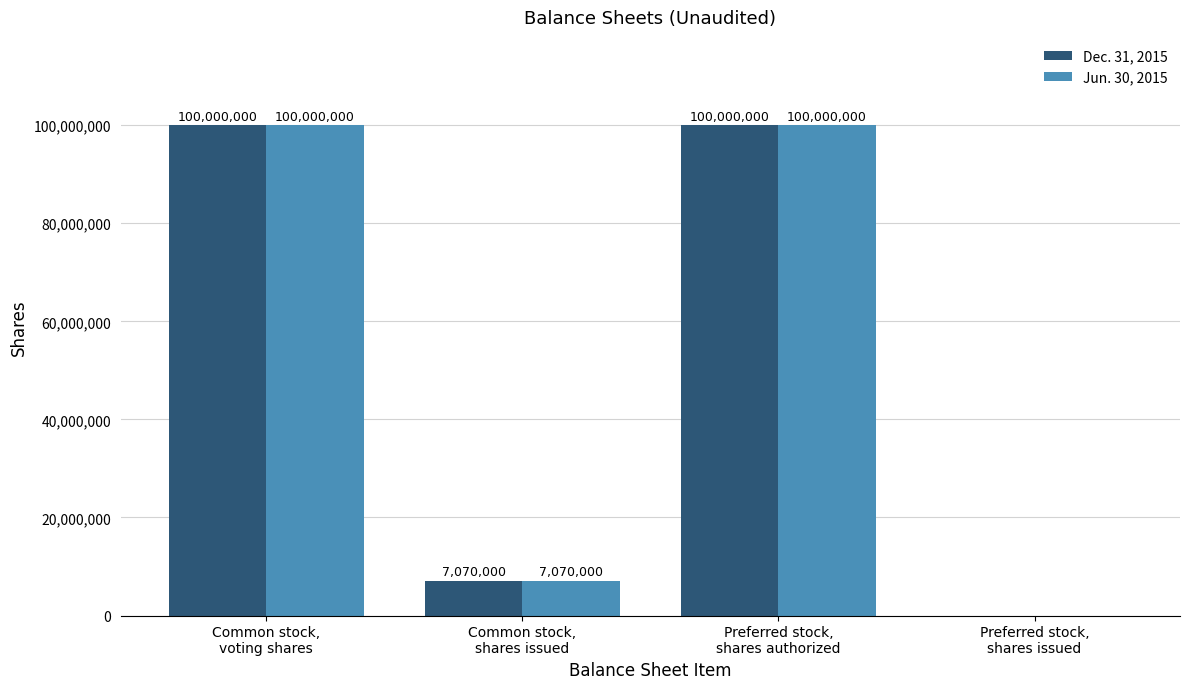

What are all the series names shown in the legend?

Dec. 31, 2015, Jun. 30, 2015